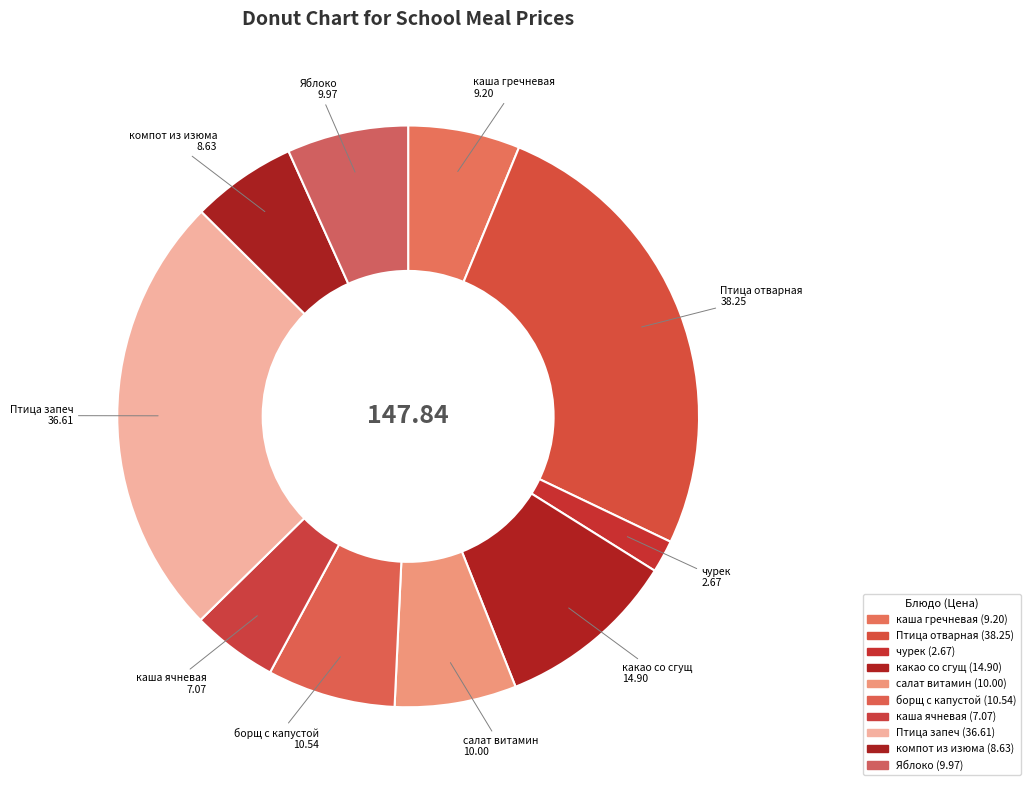

How many slices are in this pie chart?

10